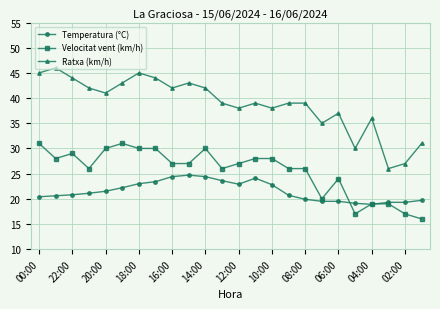

What is the maximum value for Velocitat vent (km/h)?

31.0